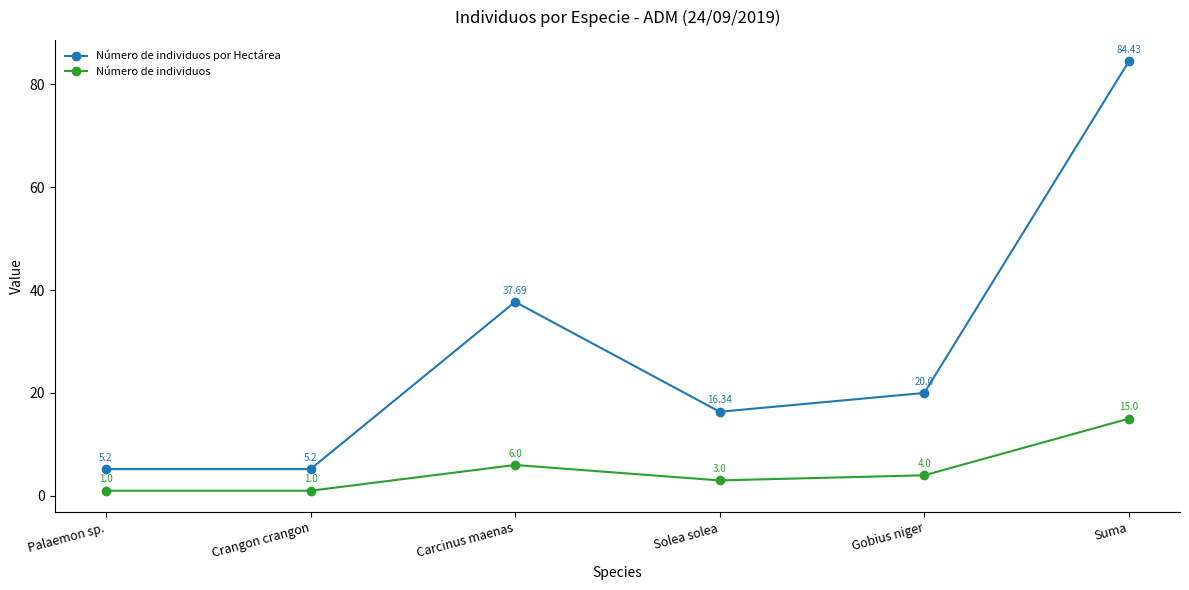

True or false: Número de individuos por Hectárea and Número de individuos cross at least once.

False